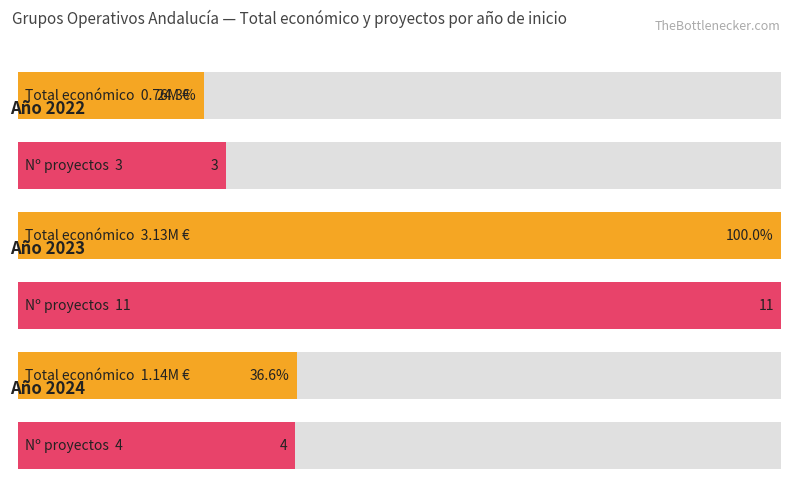

What is the label of the 13th bar from the right?

2024